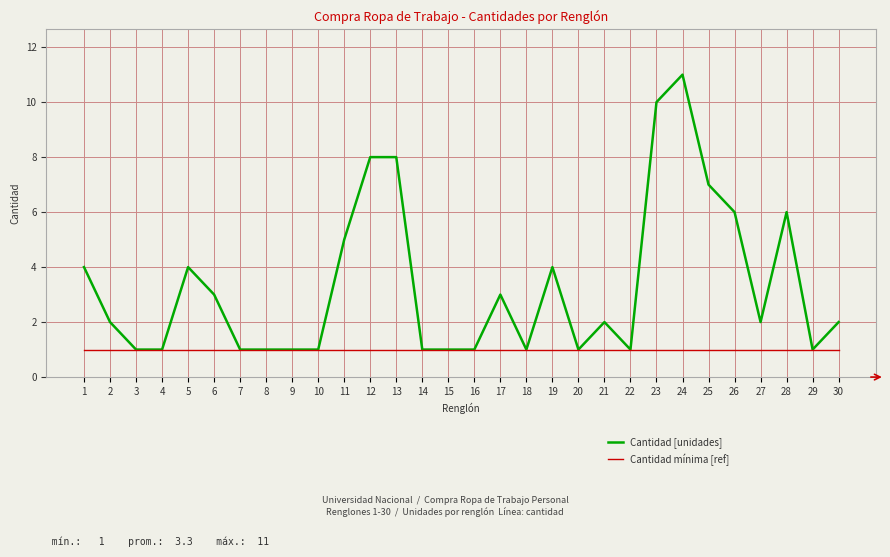

True or false: Cantidad [unidades] has a value of 0 at 7.

False